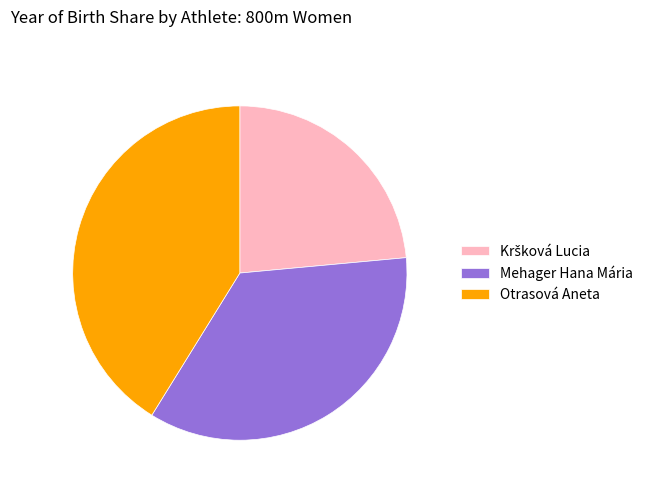

Which slice is the largest?

Otrasová Aneta